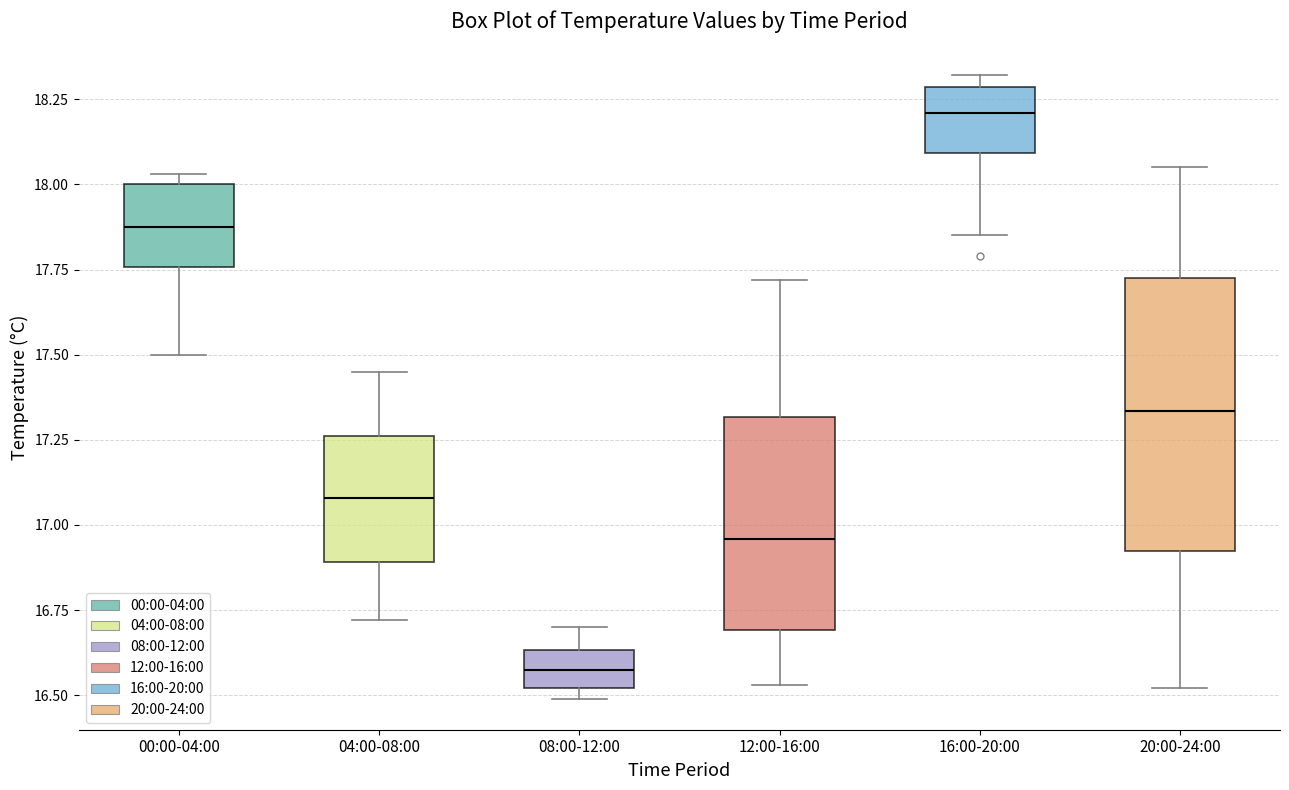

Reading left to right, transcribe this box plot: for each box, give where its median line is, the range the box spans, and where its two whiskers end, as read against the y-axis. The values are not printed on the chart, so give them approximately, as read against the axis.

00:00-04:00: median 17.90, box 17.75 to 18.00, whiskers 17.50 to 18.05
04:00-08:00: median 17.10, box 16.90 to 17.25, whiskers 16.70 to 17.45
08:00-12:00: median 16.60, box 16.50 to 16.65, whiskers 16.50 (just below the box's lower edge) to 16.70
12:00-16:00: median 16.95, box 16.70 to 17.30, whiskers 16.55 to 17.70
16:00-20:00: median 18.20, box 18.10 to 18.30, whiskers 17.85 to 18.30 (just above the box's upper edge)
20:00-24:00: median 17.35, box 16.90 to 17.75, whiskers 16.50 to 18.05